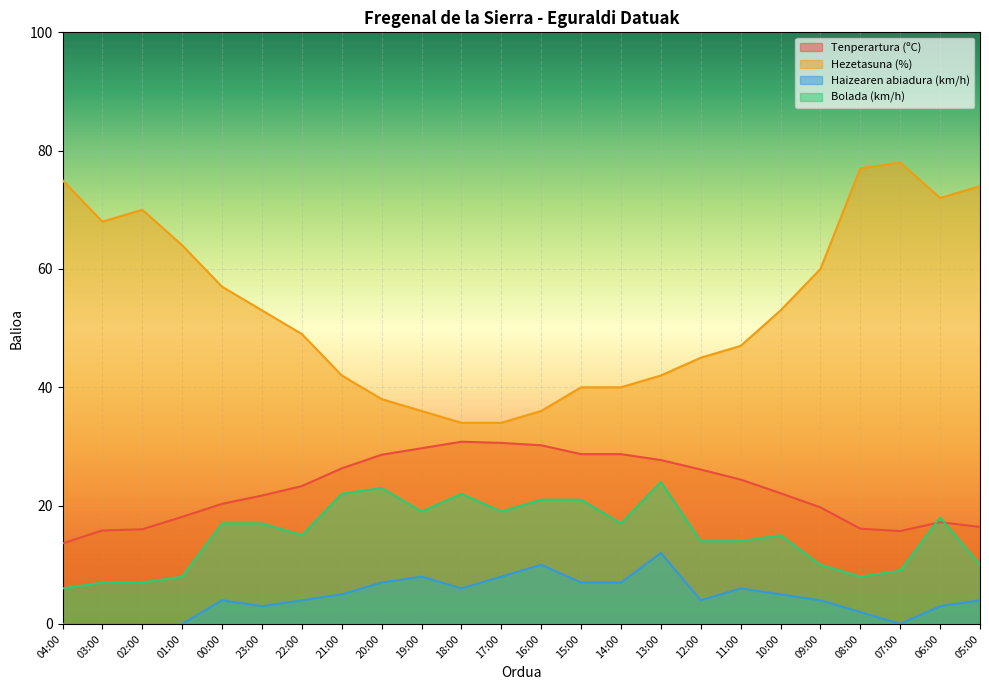

How many values in Haizearen abiadura (km/h) are above zero?

19